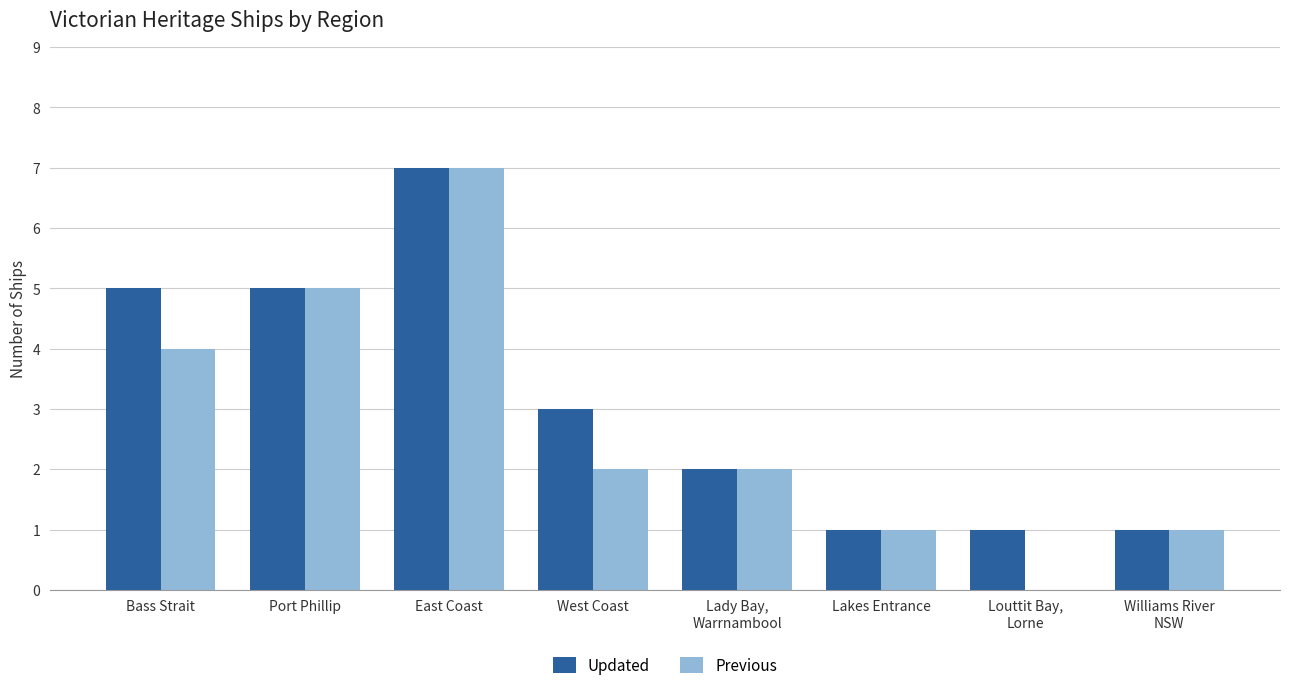

What is the sum of the Previous values at Lady Bay,
Warrnambool and Williams River
NSW?

3